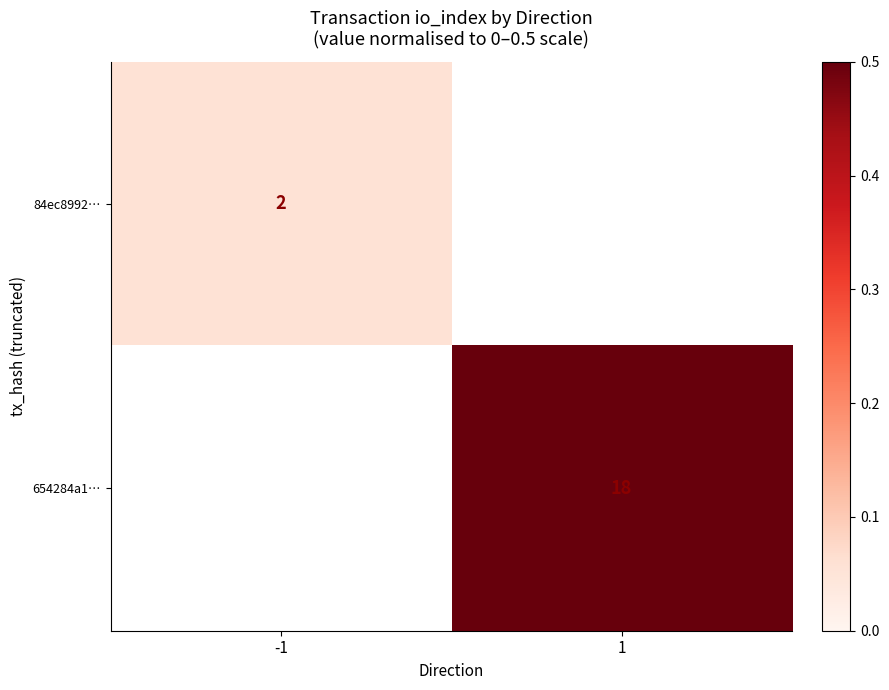

How many data points does each series have?

2